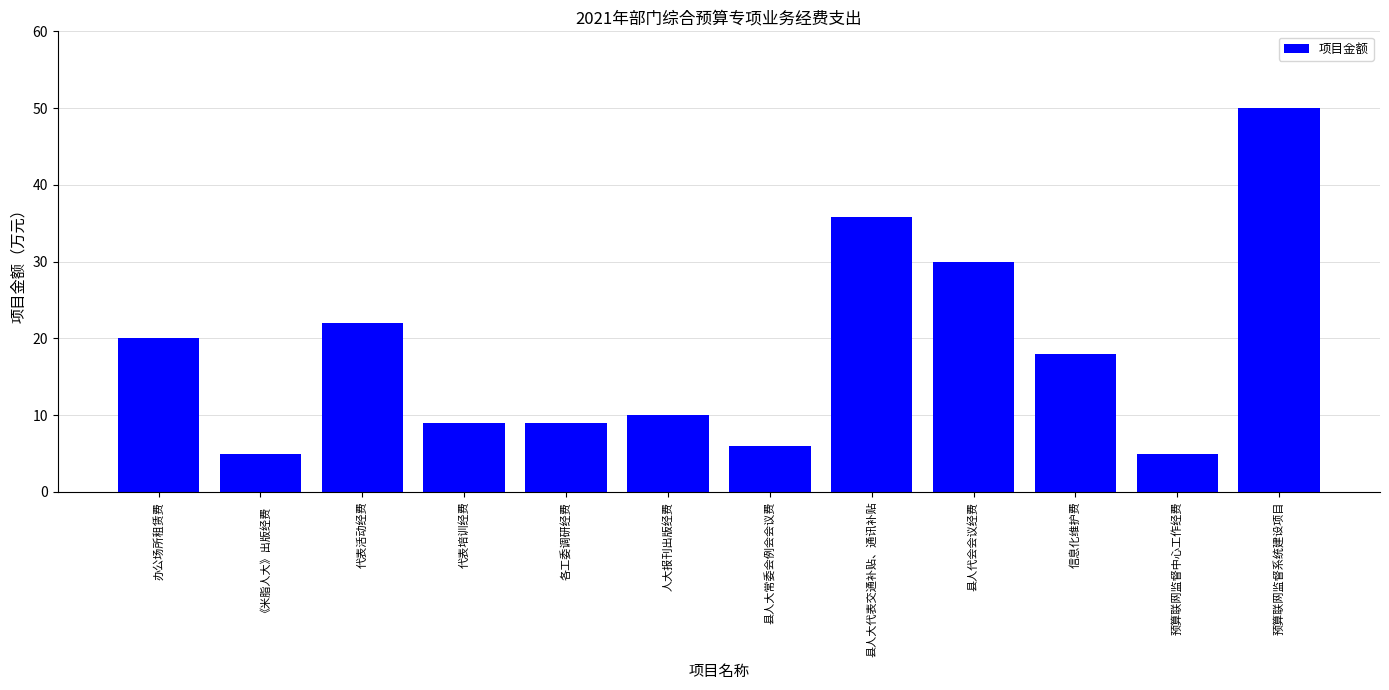

How many data points does each series have?

12